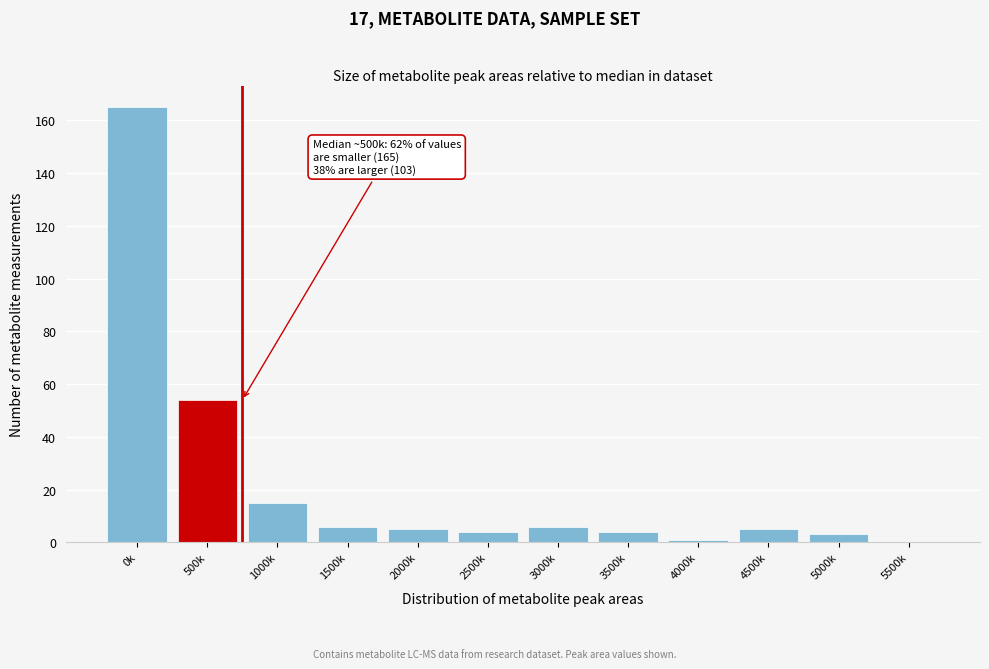

Reading left to right, transcribe all the data shown in this chart.

0k=165	500k=54	1000k=15	1500k=6	2000k=5	2500k=4	3000k=6	3500k=4	4000k=1	4500k=5	5000k=3	5500k=0